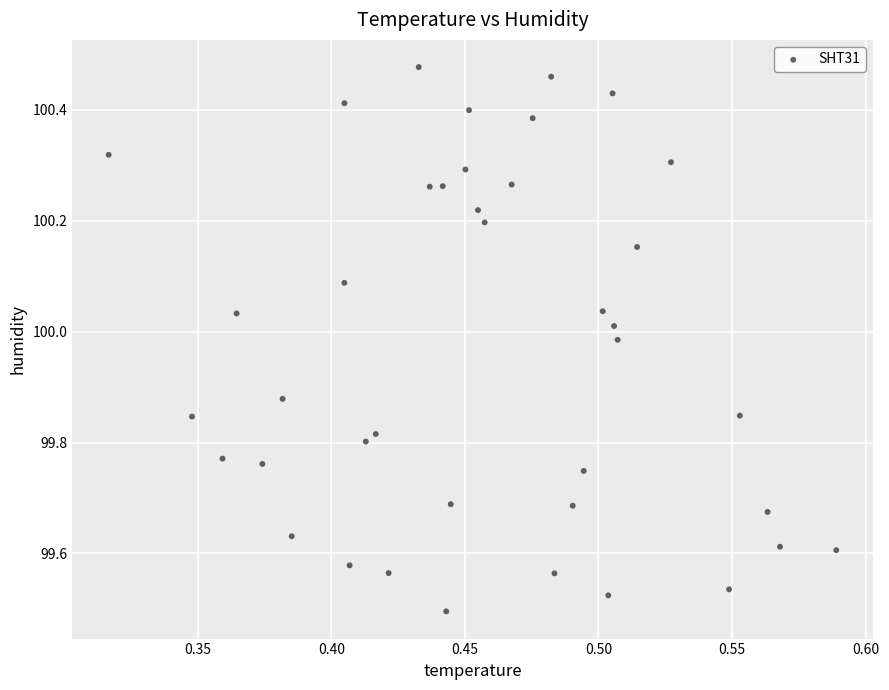

What is the range of X values (max minus min)?

0.3